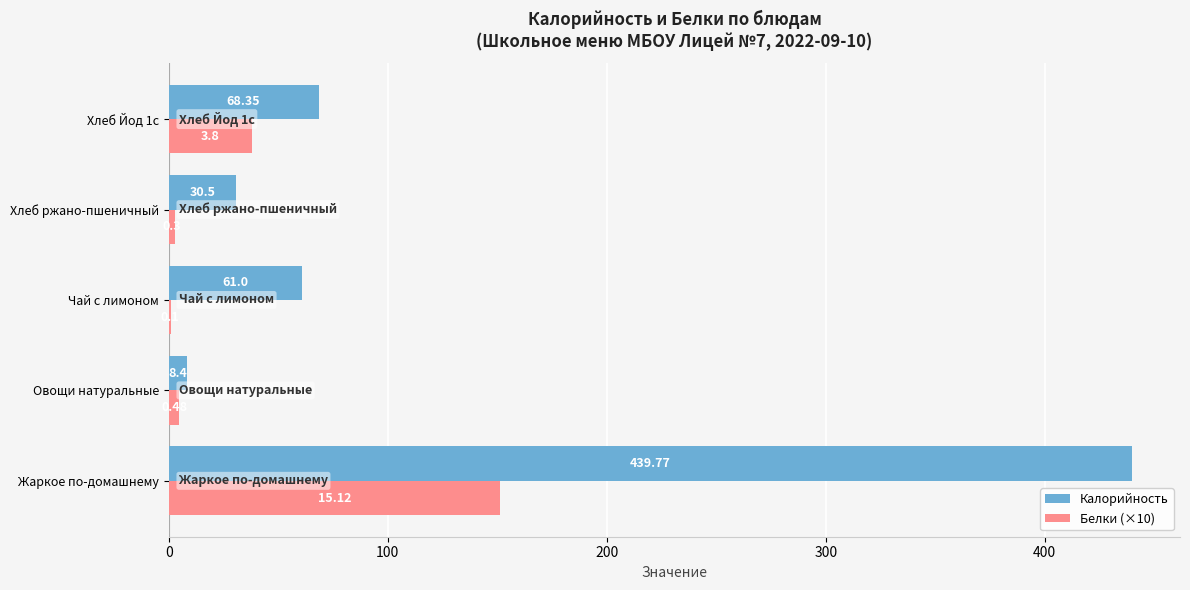

What is the total value across all series at Овощи натуральные?

13.2